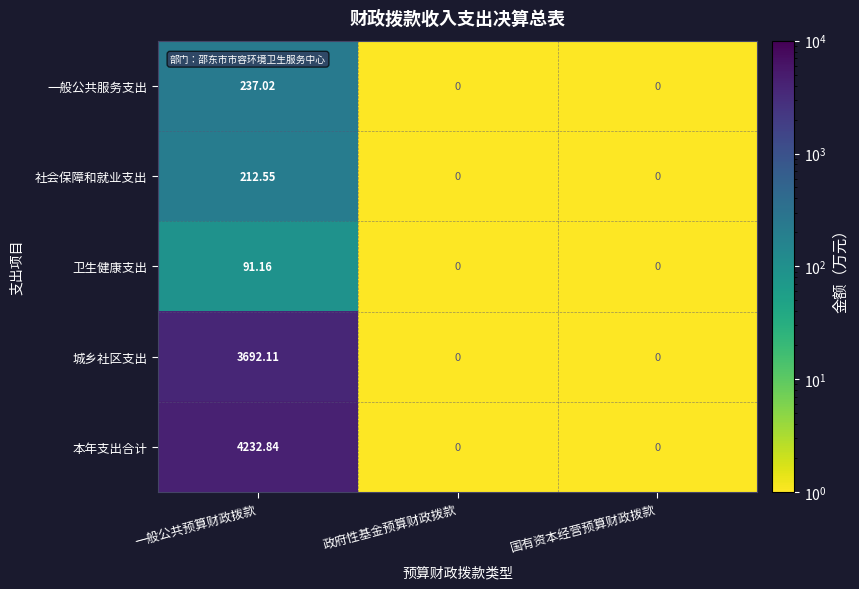

Which series changed the most between 一般公共预算财政拨款 and 国有资本经营预算财政拨款?

本年支出合计